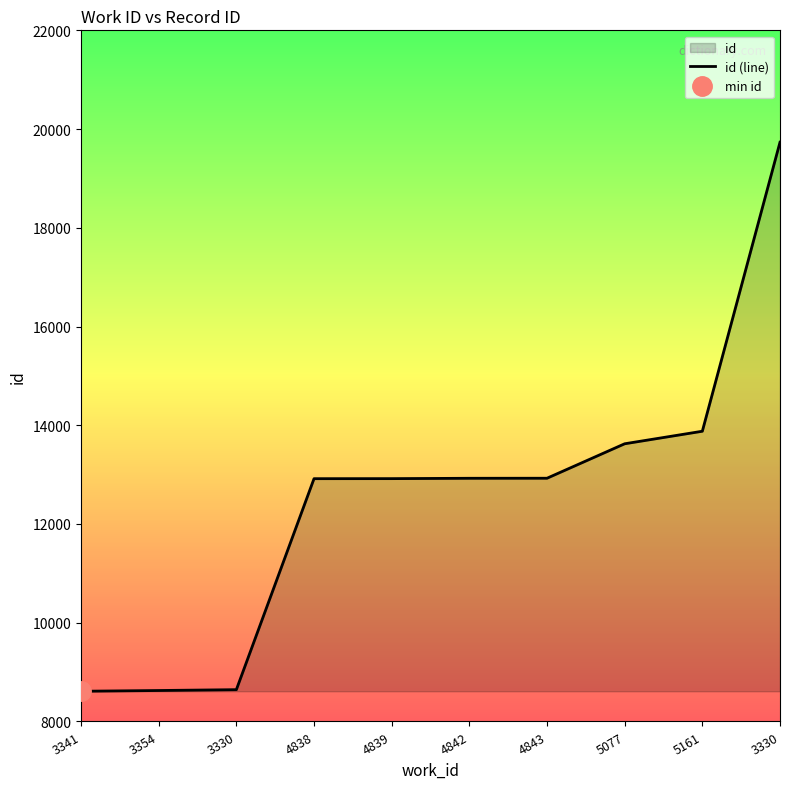

Reading left to right, extract all data points from this chart.

8612	8627	8644	12918	12919	12926	12927	13625	13879	19734